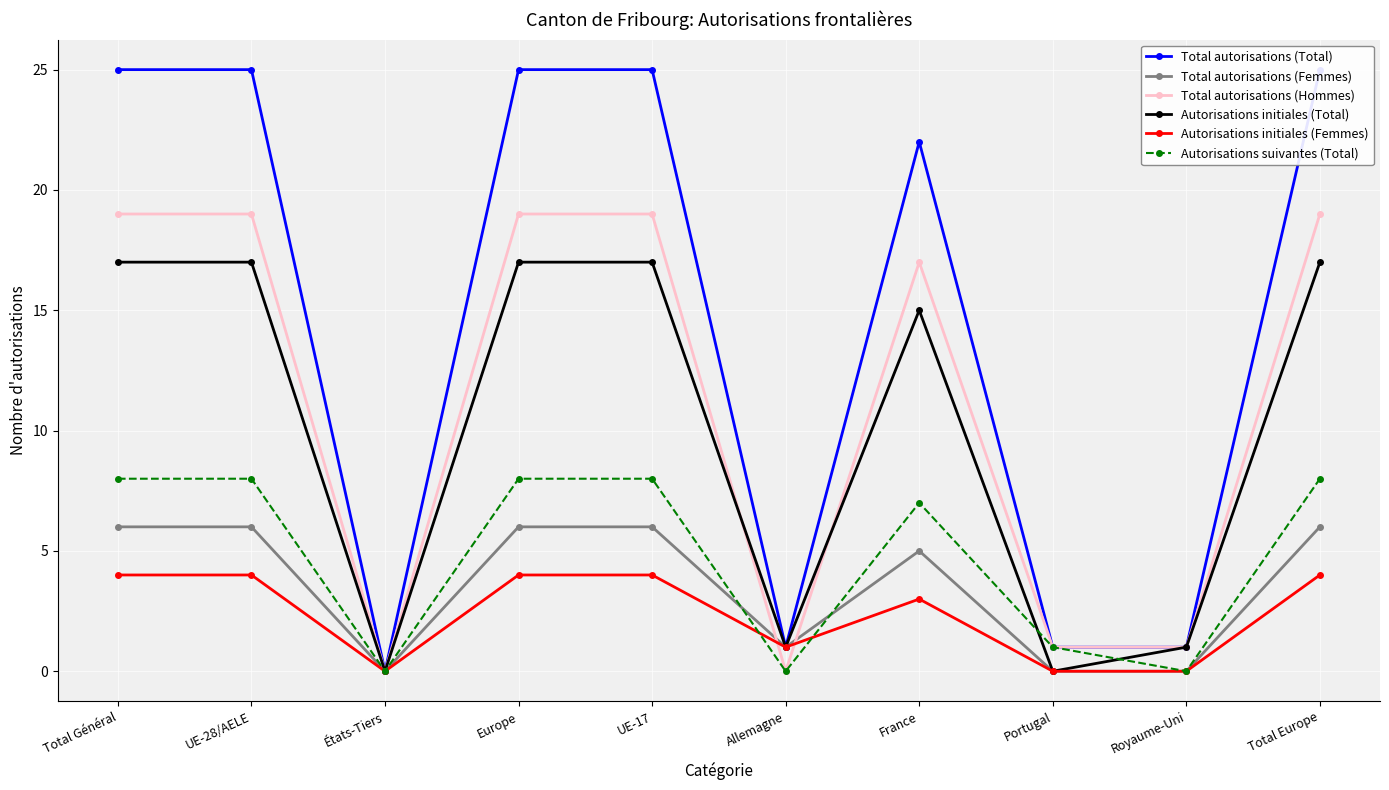

How many positive values does the Autorisations initiales (Total) series have?

8